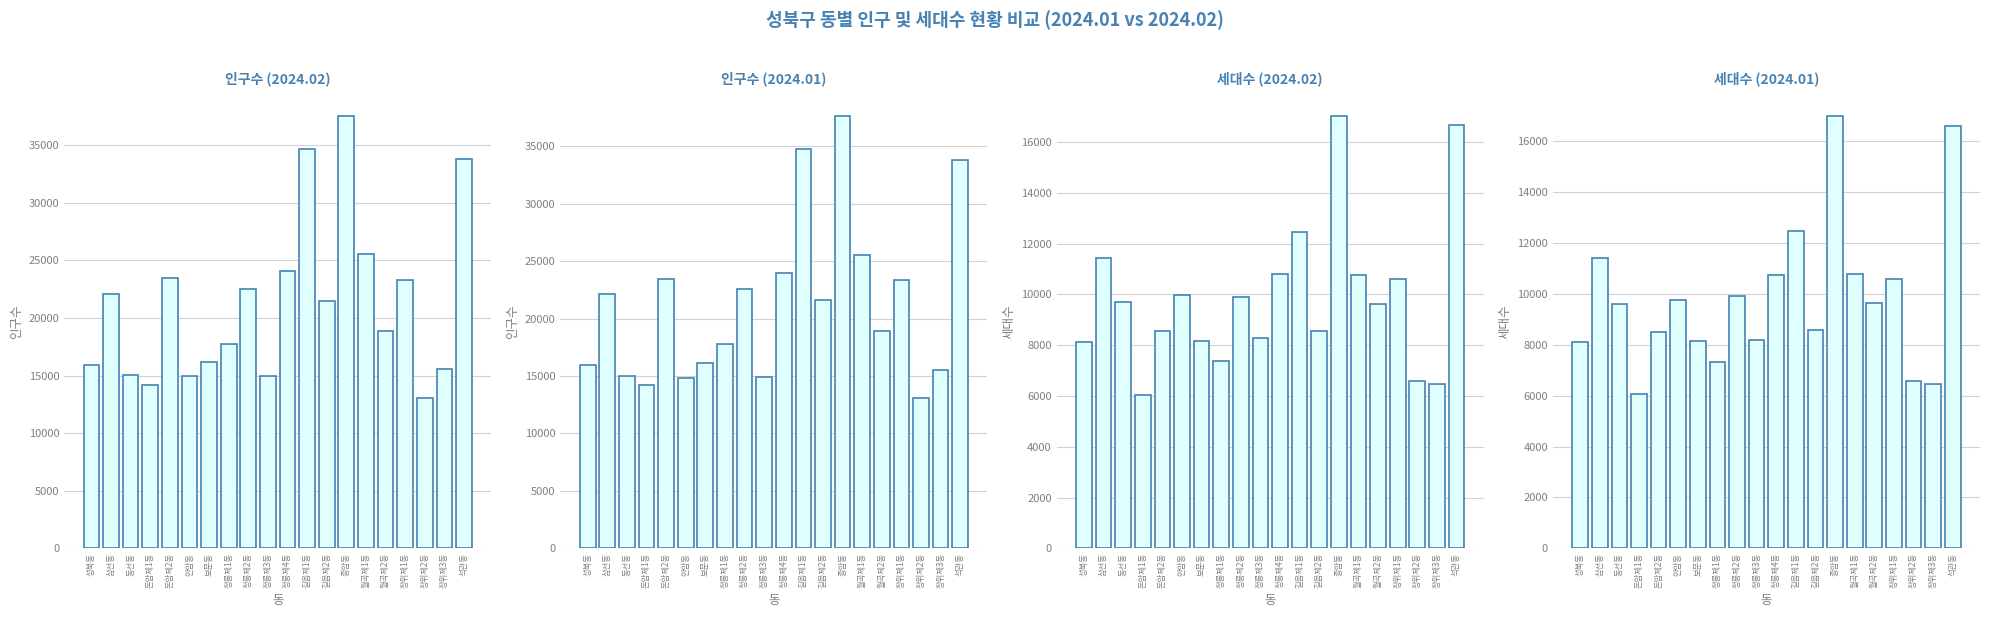

What is the sum of all 인구수 2024.02 values?

424853